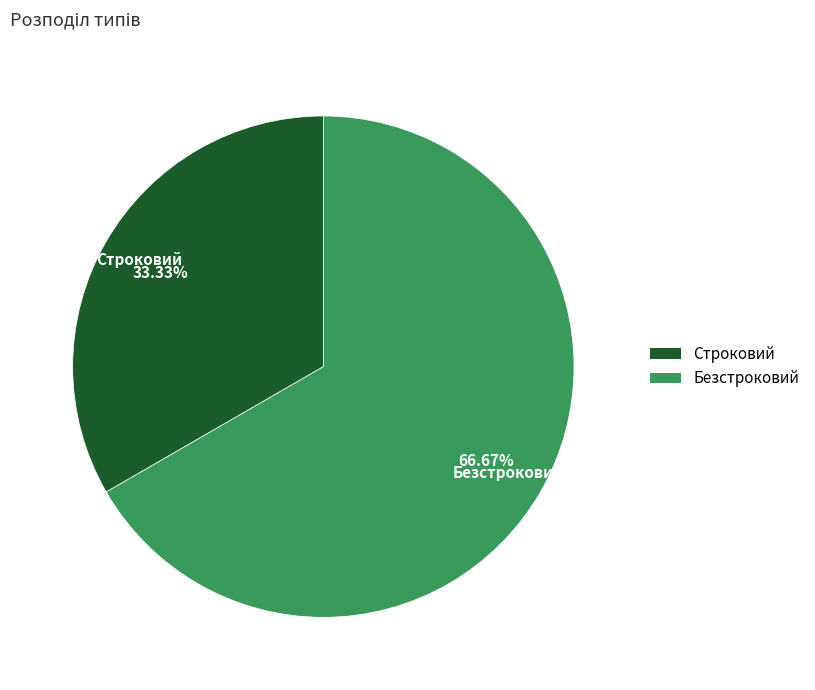

How many slices are in this pie chart?

2